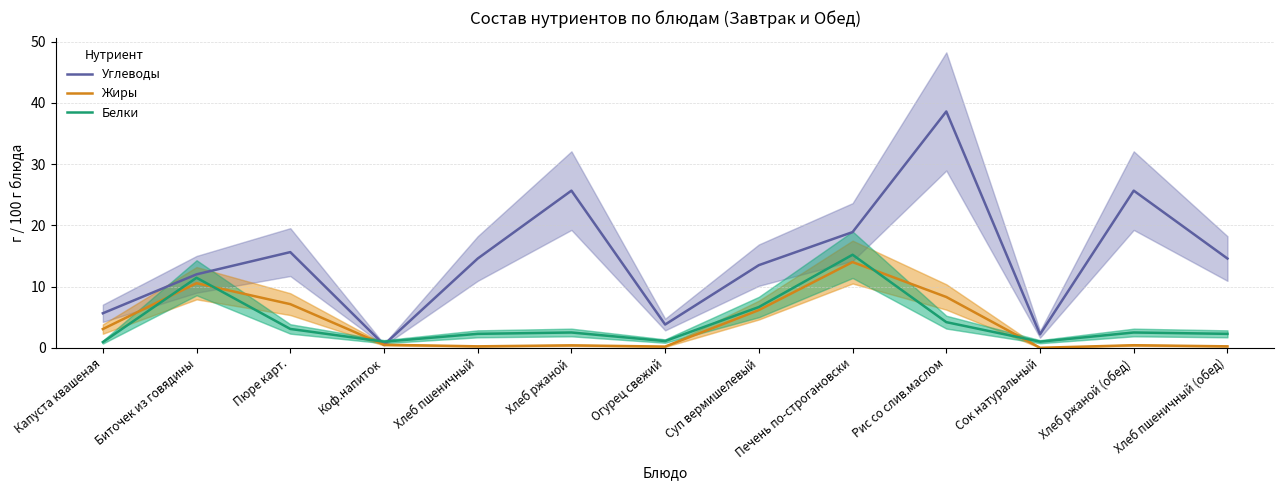

What is the label of the 6th point from the right?

Суп вермишелевый